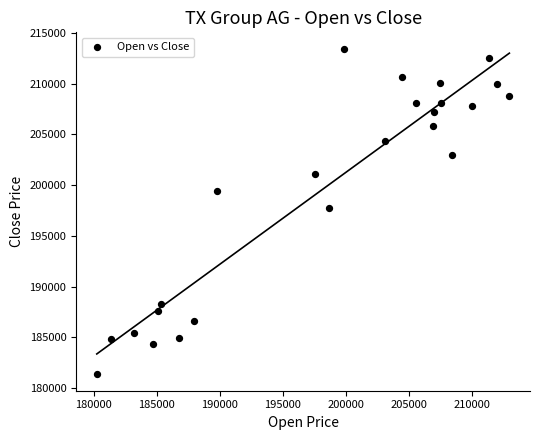

What Y value in the scatter plot is closest to 197389?

197766